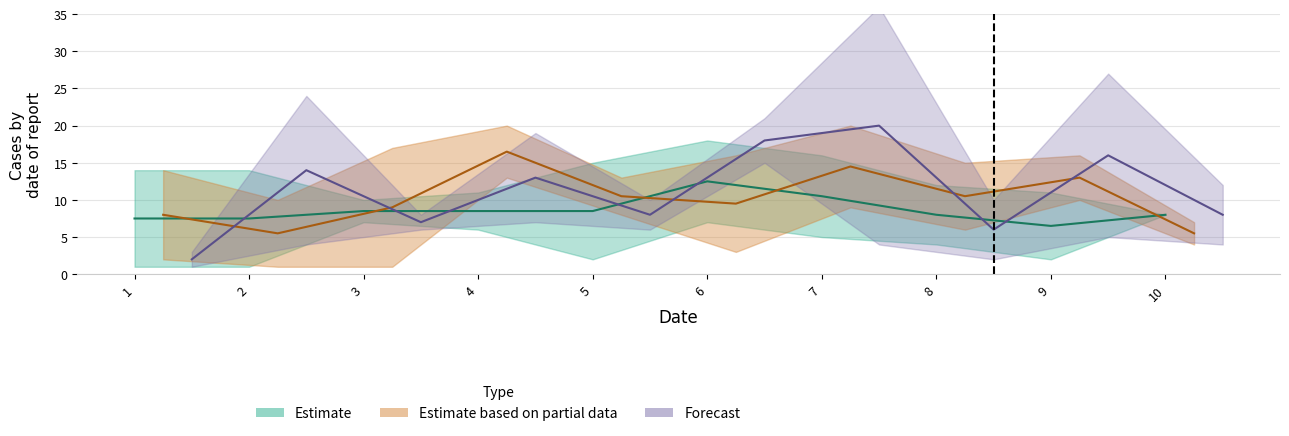

What is the value of the A2 point at the 5th from the left?

8